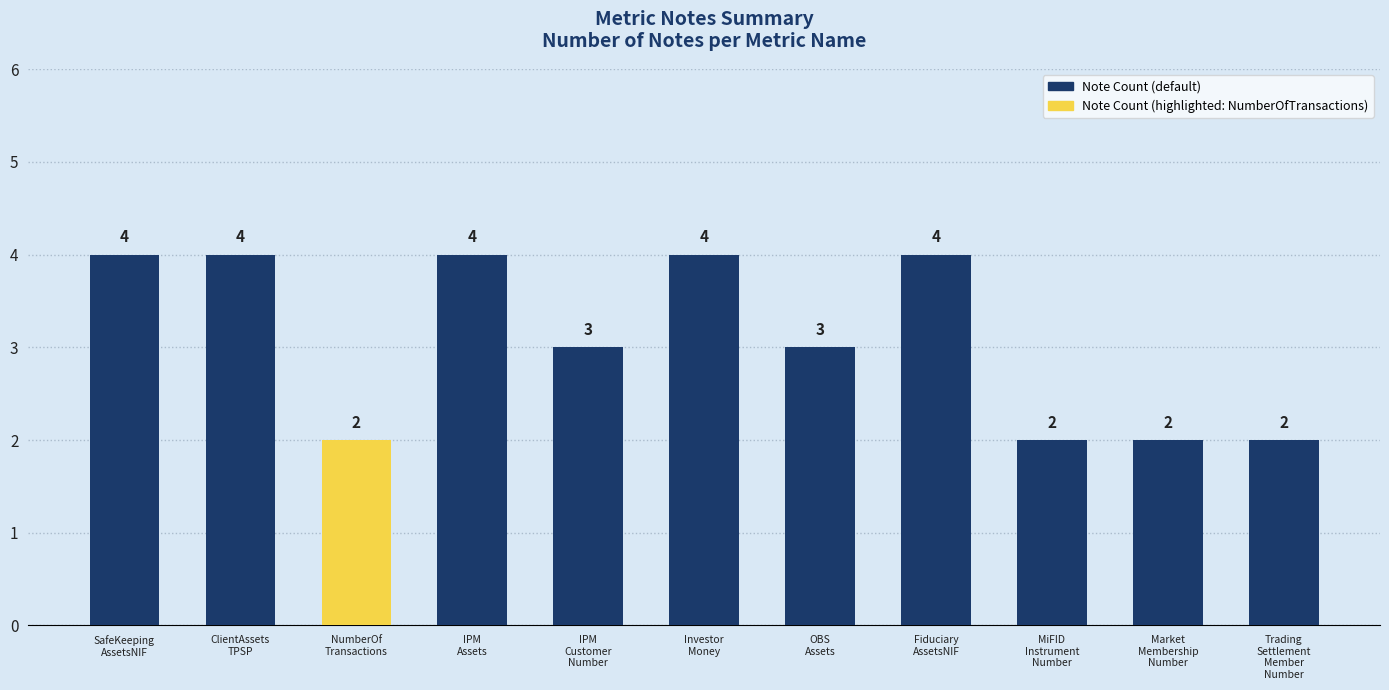

Count the values in the range 2 to 4.

11